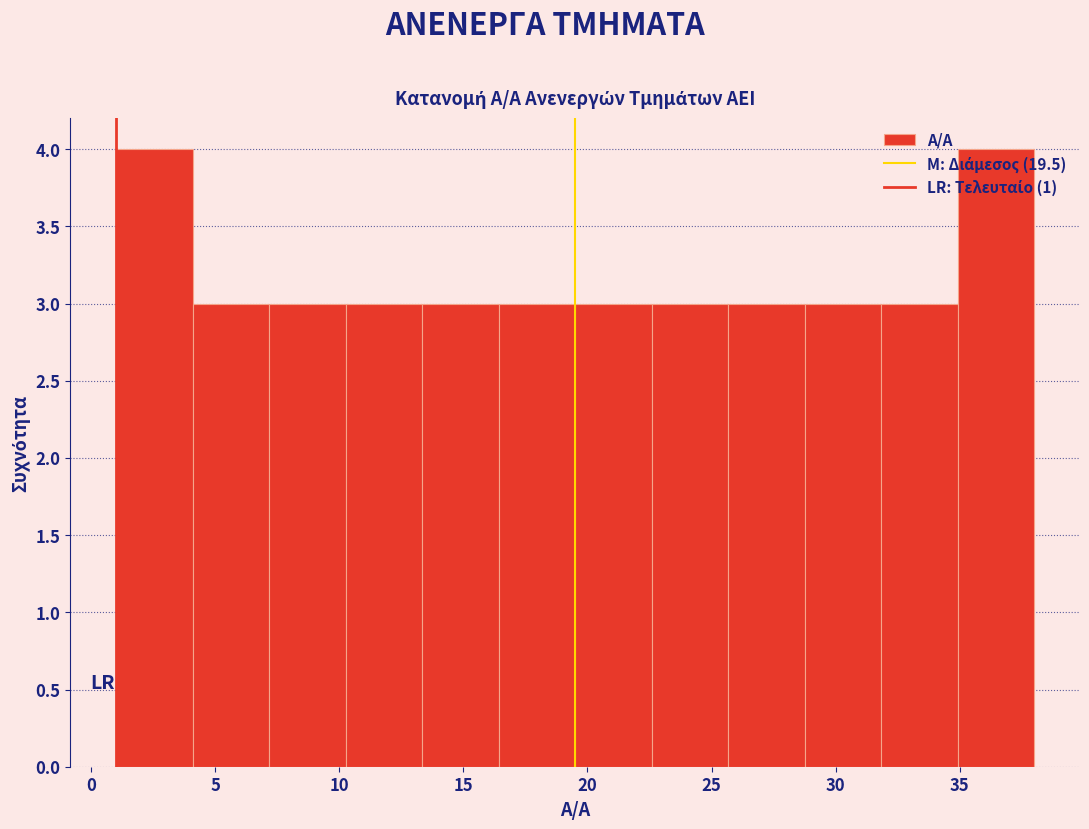

How tall is the bar that spans 7.0 to 10.5 on the x-axis? Neither the bar edges nor the heights are printed on the chart, so give them approximately, as read against the axes.

3